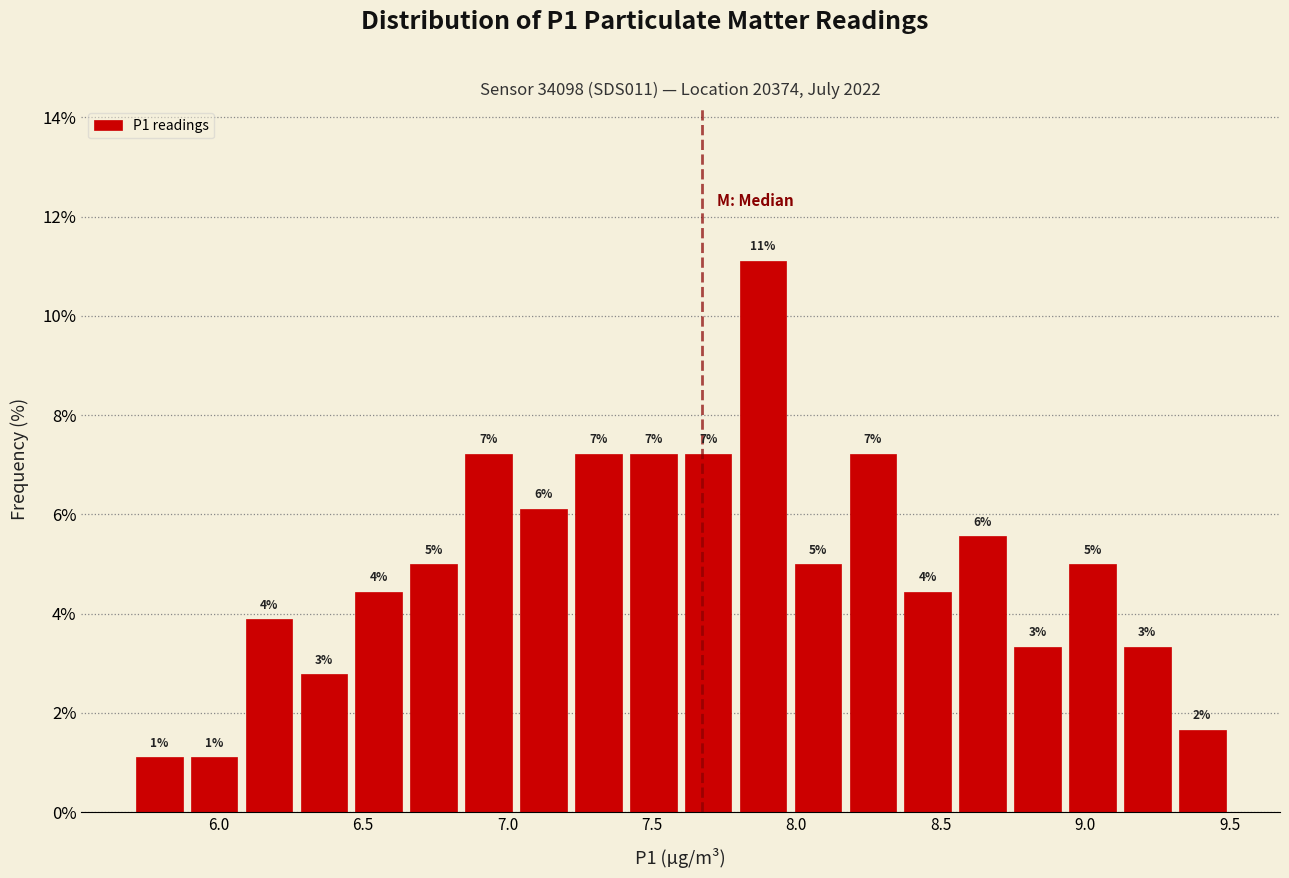

Read against the x-axis, roughly where is the centre of the tallest bar?

7.90